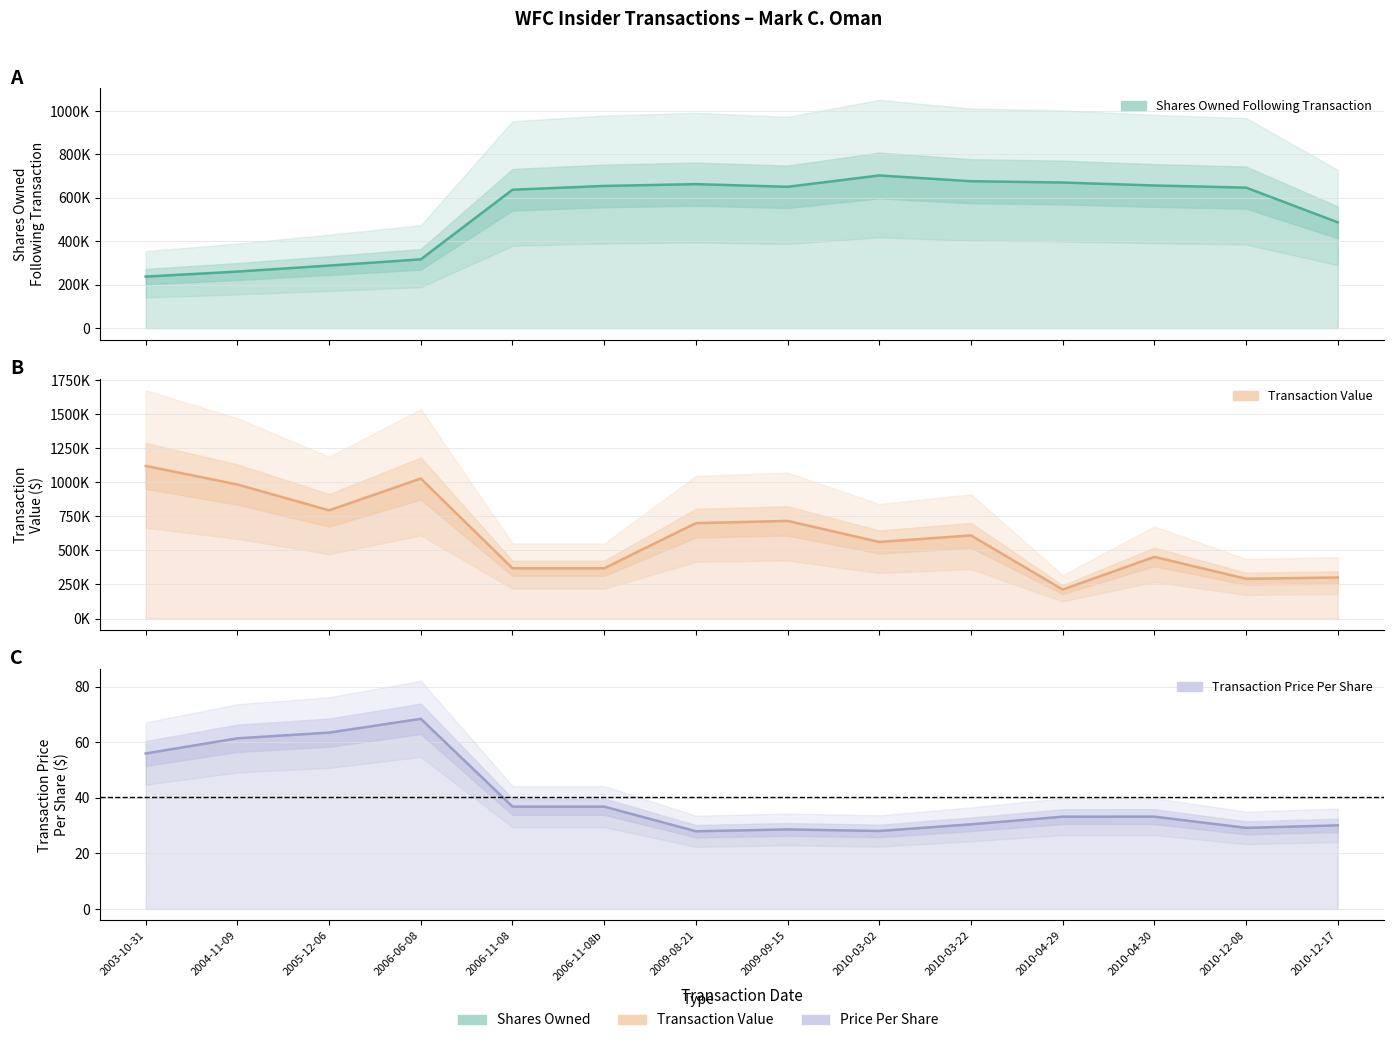

What is the difference between the maximum and minimum values in the Transaction Price Per Share series?

40.5